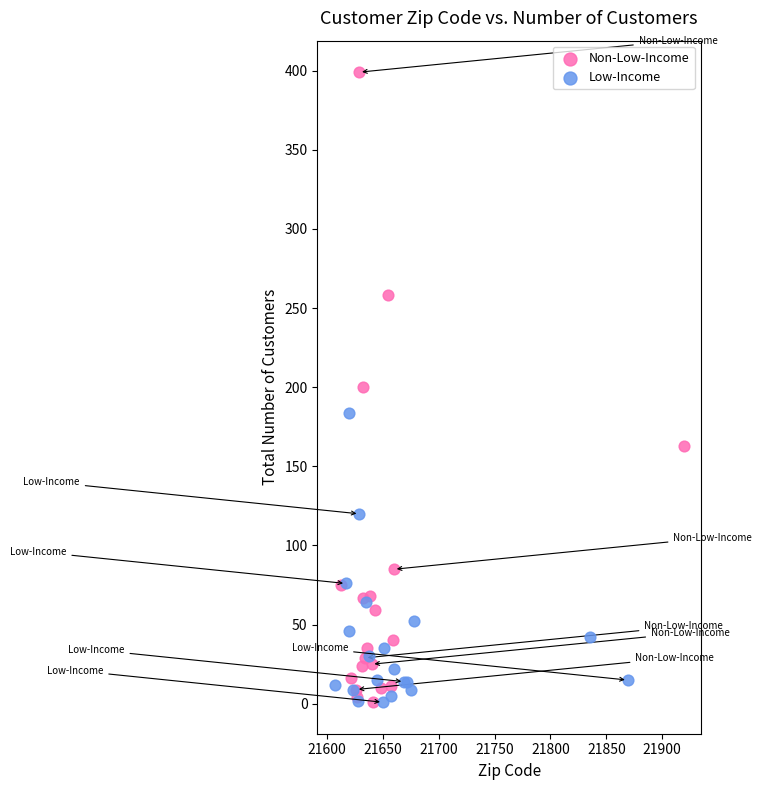

What are all the series names shown in the legend?

Non-Low-Income, Low-Income